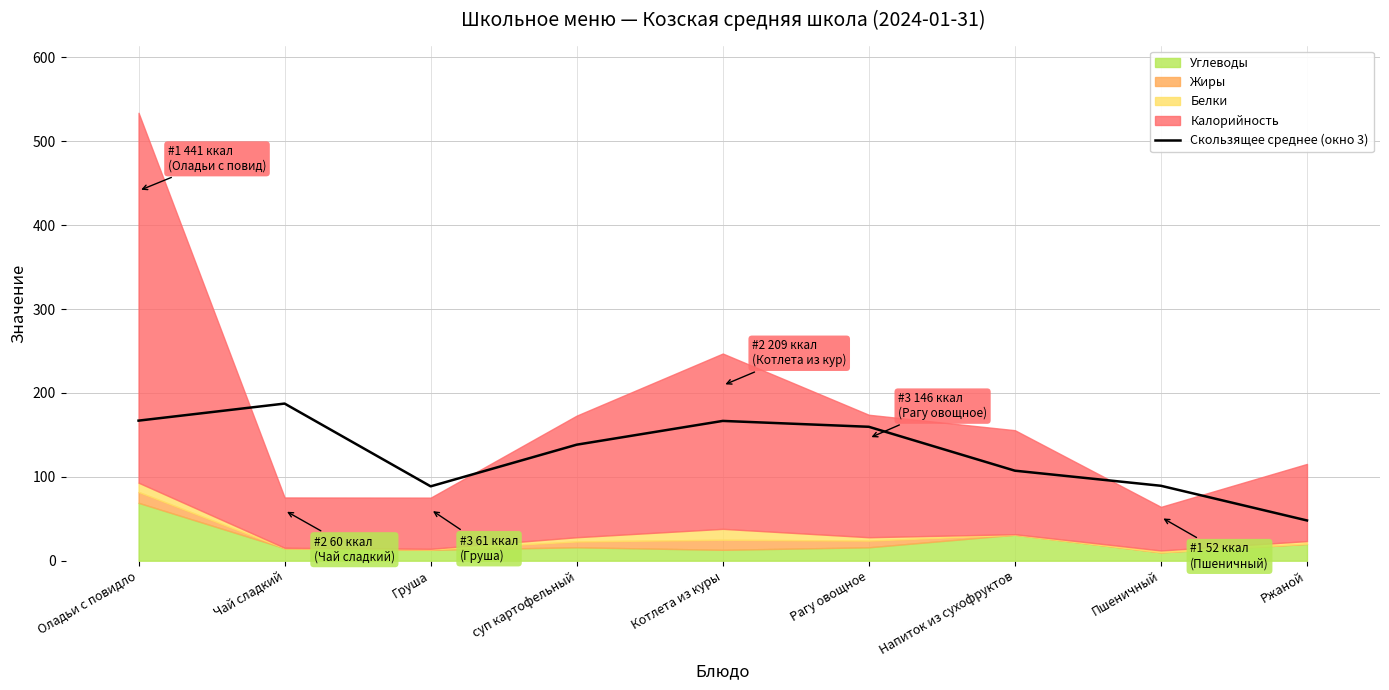

Is it true that Скользящее среднее (окно 3) equals 281.5 at Чай сладкий?

False